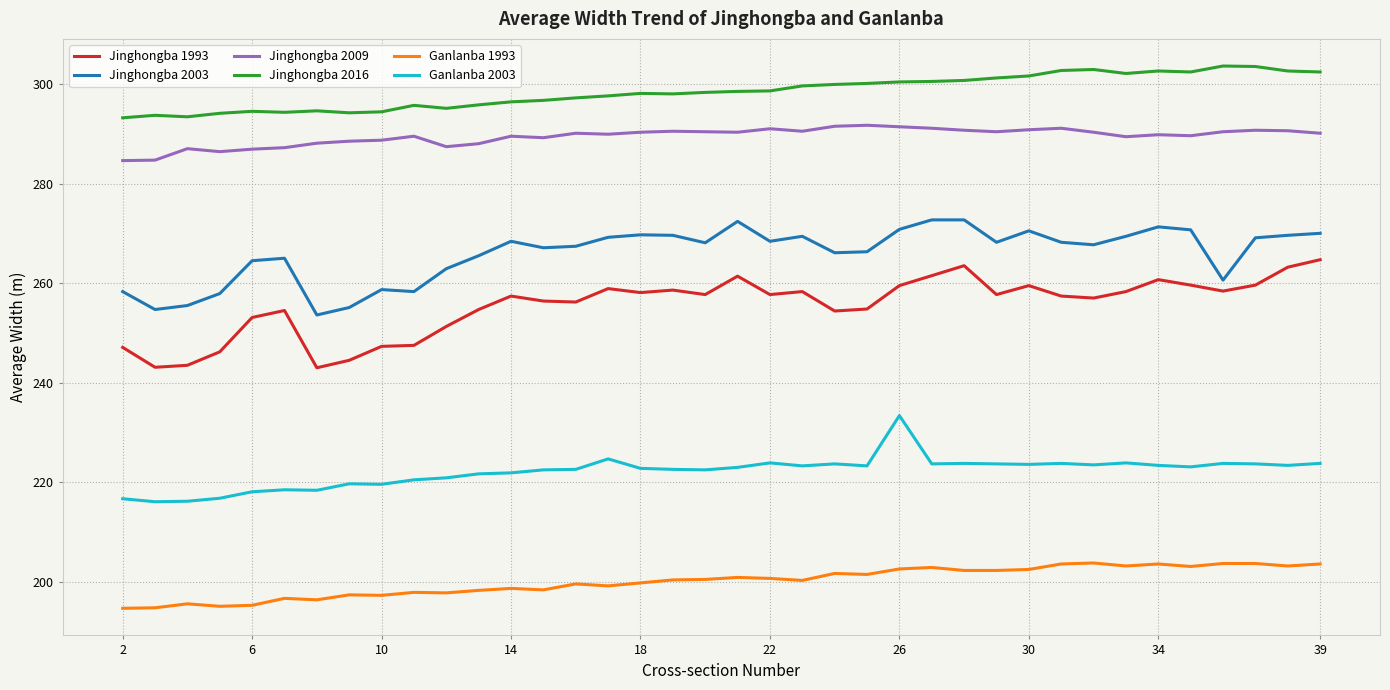

Is this an area chart (filled region under the line)?

No